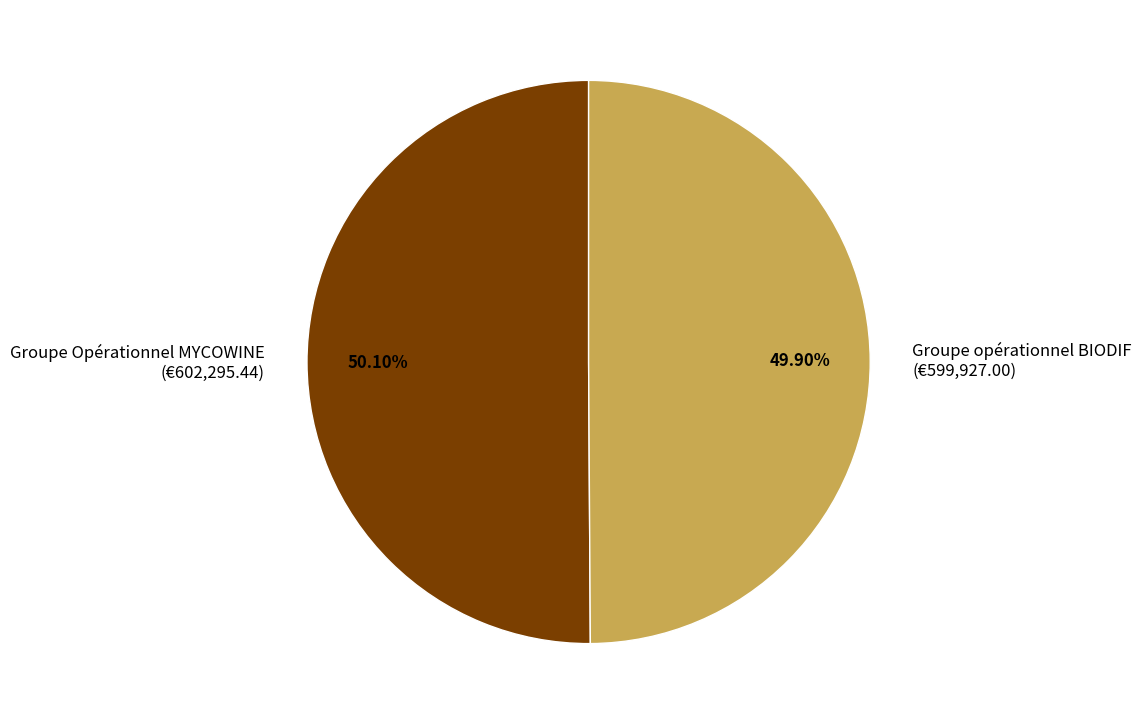

What percentage do Groupe Opérationnel MYCOWINE and Groupe opérationnel BIODIF together represent?

100.0%